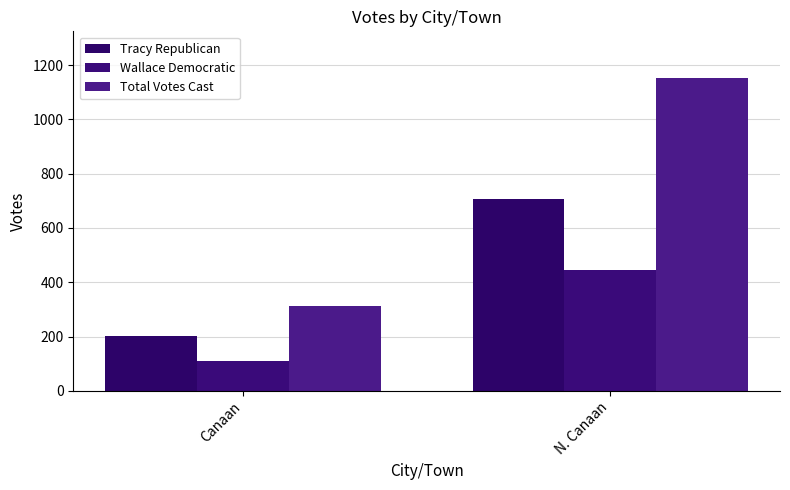

What is the difference between the highest and lowest values at Canaan?

203